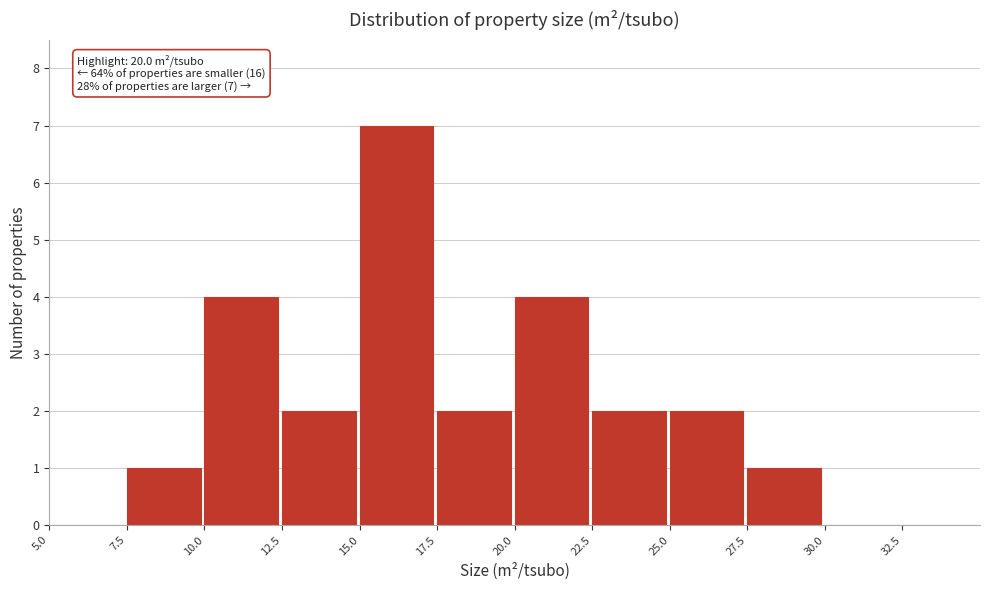

Which range on the x-axis has the tallest bar?

15.0 to 17.5